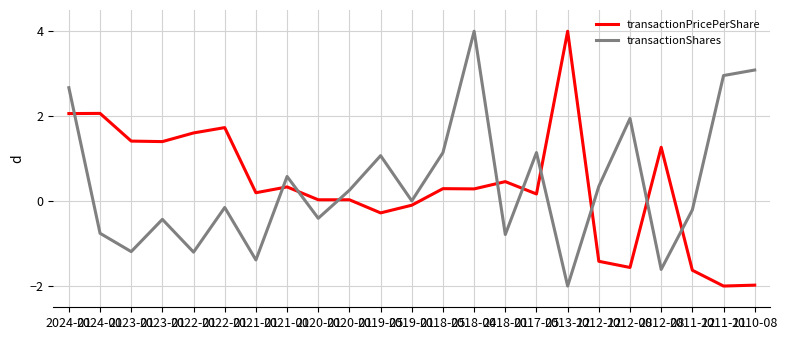

How many lines are shown in the chart?

2